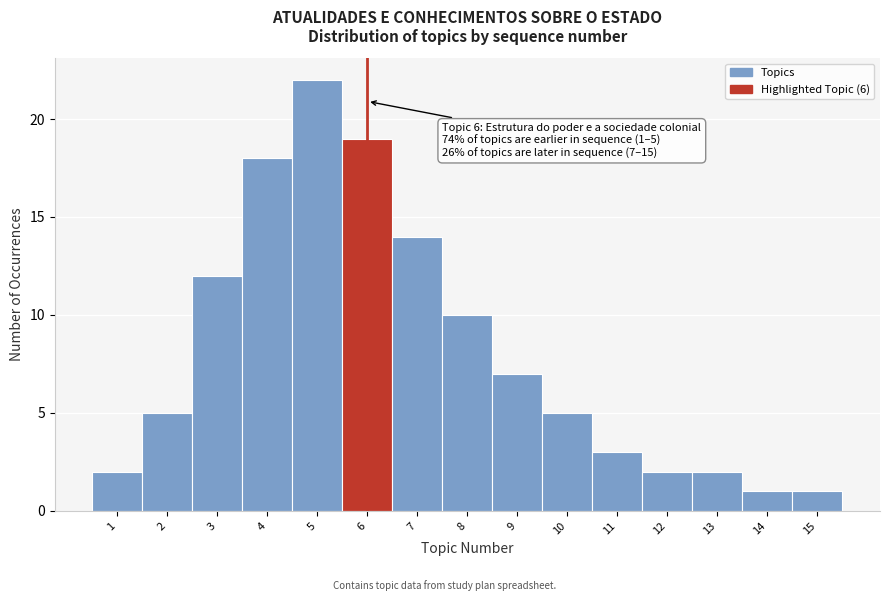

Over which range of the x-axis is the bar tallest?

4.5 to 5.5